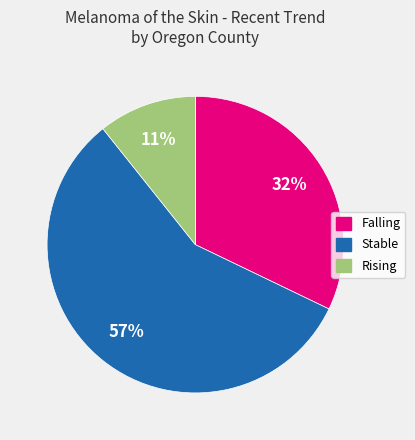

To the nearest percent, what is the difference between the largest and smallest slice percentages?

46%